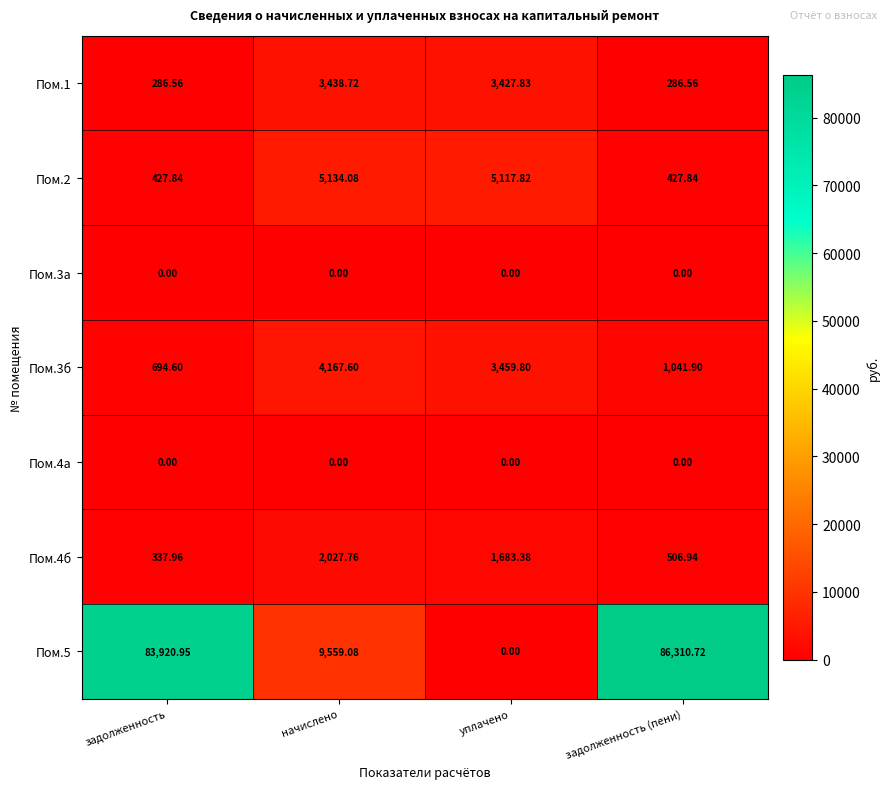

Where does the Пом.5 series first go above 83920?

задолженность